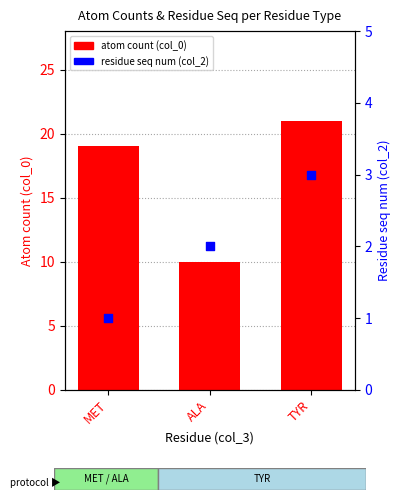

Which series has the largest Y range (max minus min)?

atom count (col_0)